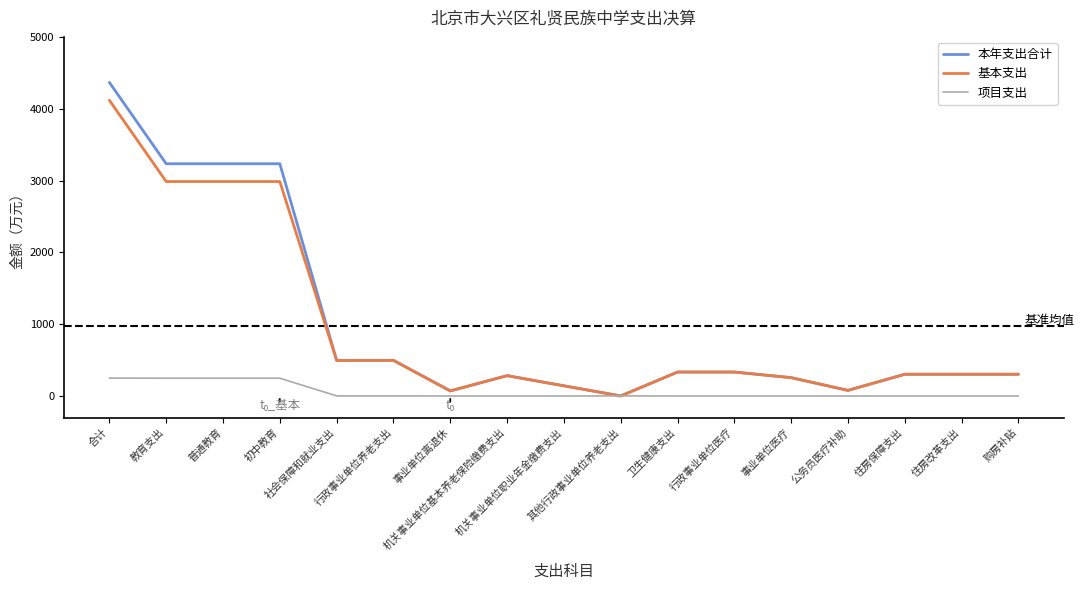

Count the number of data series in this chart.

3